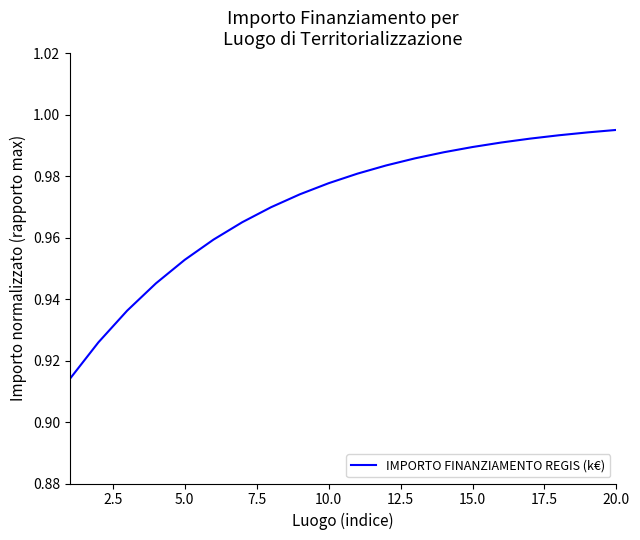

True or false: the data has more than 0 interior local peaks.

False